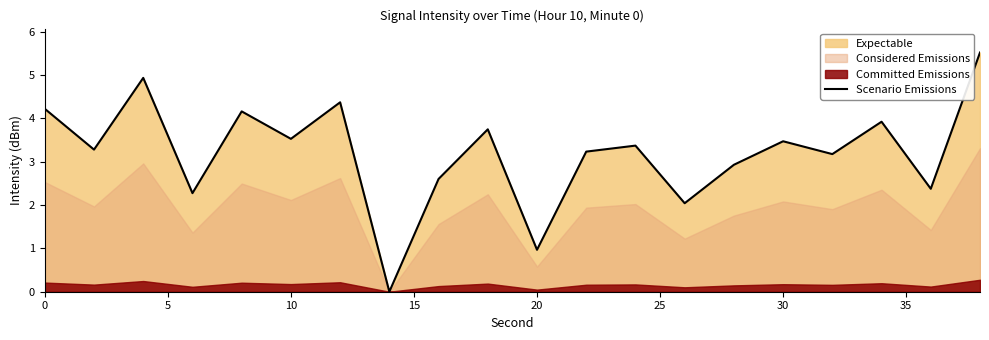

How many positive values are there?

19